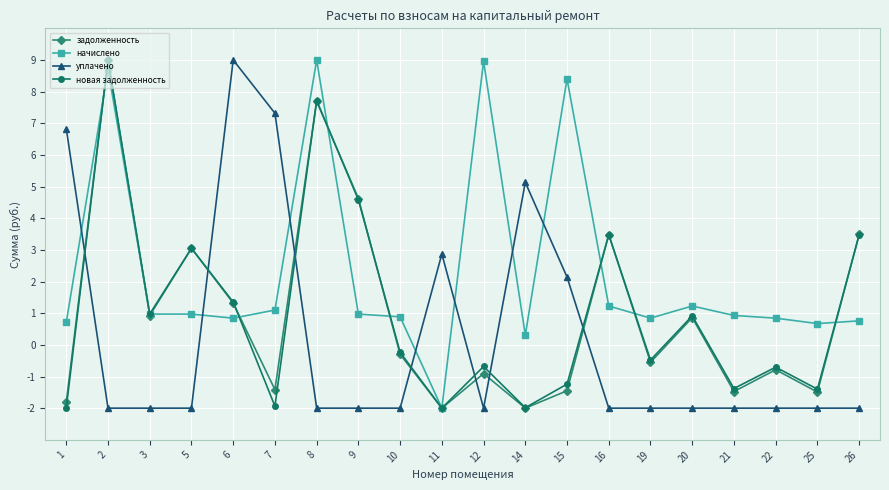

The value of уплачено at 26 is -1.4. True or false?

False